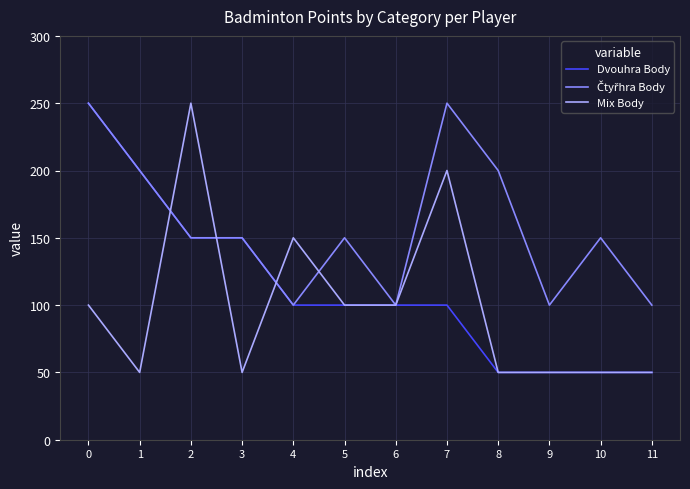

What is the lowest value of the Dvouhra Body series?

50